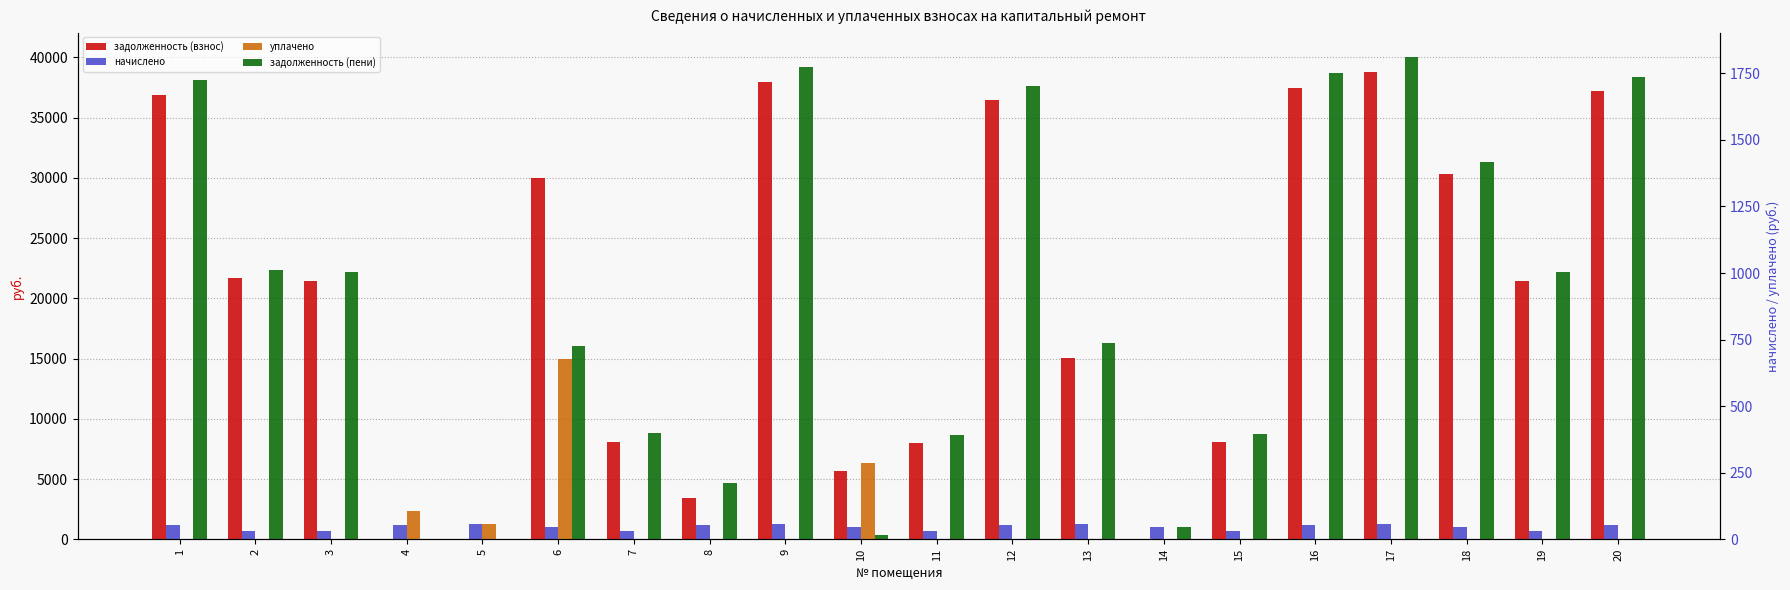

Reading right to left, what are all the values shown in this chart?

задолженность (взнос): 20=37187.5	19=21445.4	18=30332.3	17=38784.5	16=37472.8	15=8063.5	14=0.0	13=15026.6	12=36446.2	11=7978.1	10=5632.7	9=37985.9	8=3452.6	7=8084.9	6=30027.5	5=0.0	4=1.0	3=21445.4	2=21673.7	1=36902.4
начислено: 20=1212.7	19=699.4	18=995.1	17=1264.8	16=1222.0	15=703.1	14=1021.1	13=1268.5	12=1188.5	11=695.6	10=997.0	9=1238.8	8=1205.3	7=704.9	6=991.4	5=1240.6	4=1179.2	3=699.4	2=706.8	1=1203.4
уплачено: 20=0.0	19=0.0	18=0.0	17=0.0	16=0.0	15=0.0	14=0.0	13=0.0	12=0.0	11=0.0	10=6297.3	9=0.0	8=0.0	7=0.0	6=15000.0	5=1255.0	4=2359.5	3=0.0	2=0.0	1=0.0
задолженность (пени): 20=38400.2	19=22144.8	18=31327.4	17=40049.3	16=38694.8	15=8766.5	14=1021.2	13=16295.1	12=37634.7	11=8673.8	10=332.3	9=39224.6	8=4657.9	7=8789.8	6=16018.8	5=0.0	4=0.0	3=22144.8	2=22380.5	1=38105.8